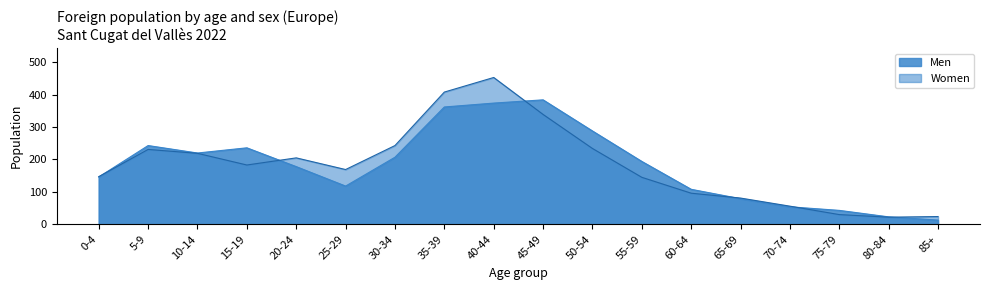

At which label does Women reach its peak?

40-44